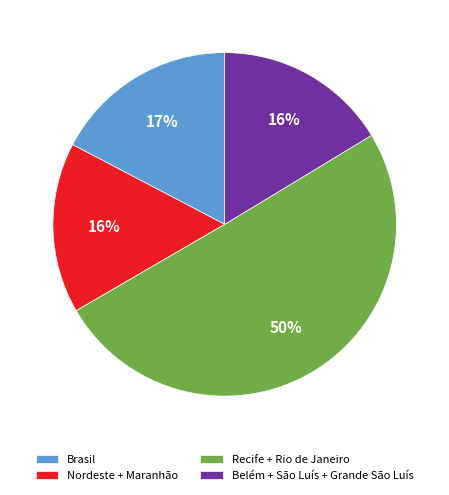

Which category has the biggest portion of the pie?

Recife + Rio de Janeiro